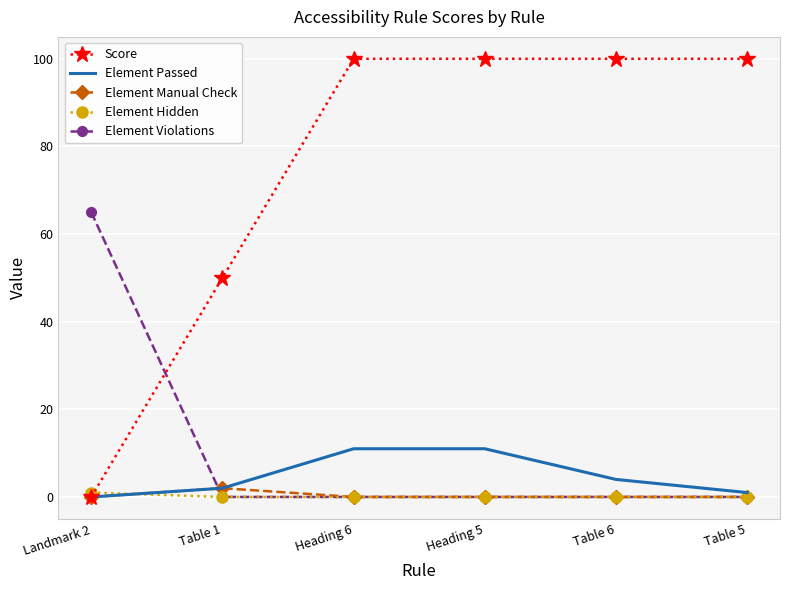

What position from the right is Table 6?

2